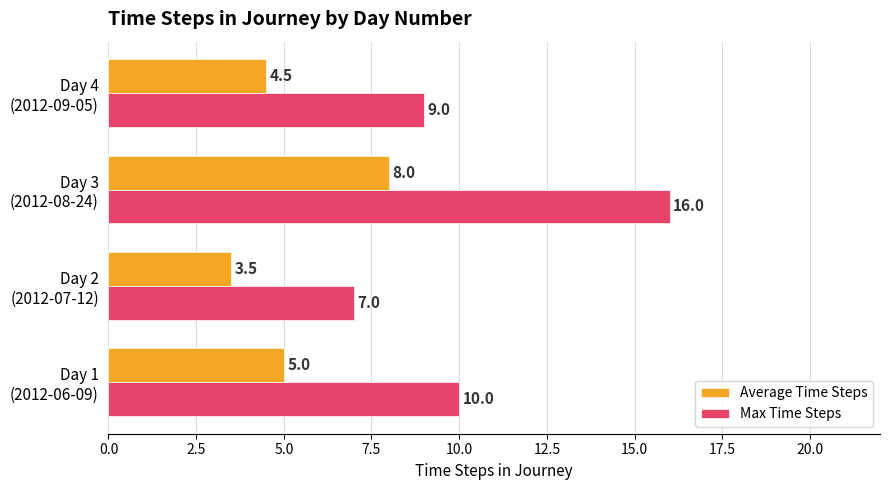

At how many categories does at least one series exceed 6?

4